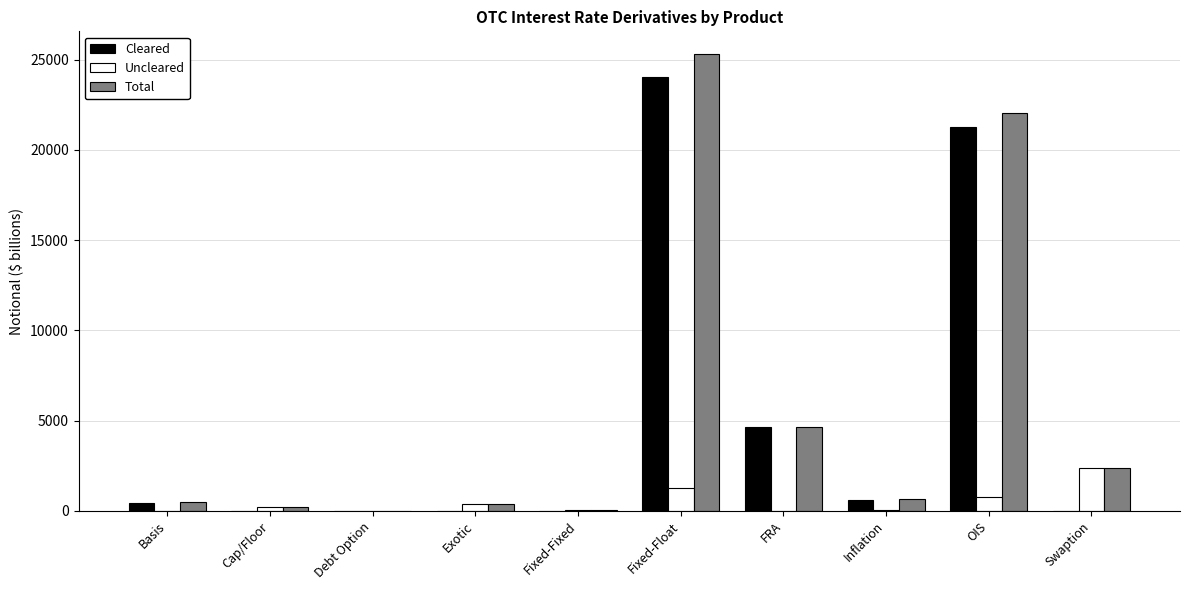

Count the number of categories in the chart.

10